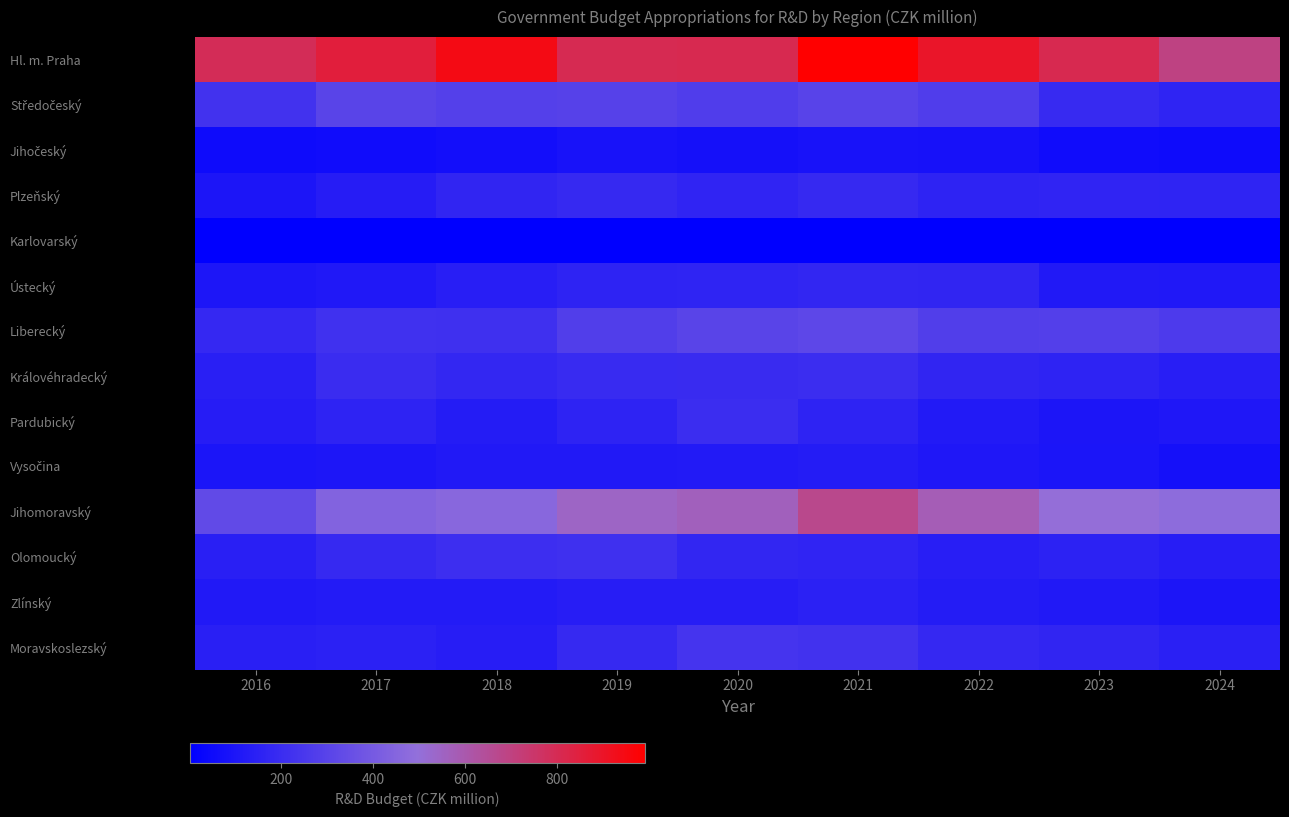

What is the difference between the highest and lowest values at 2017?

849.4